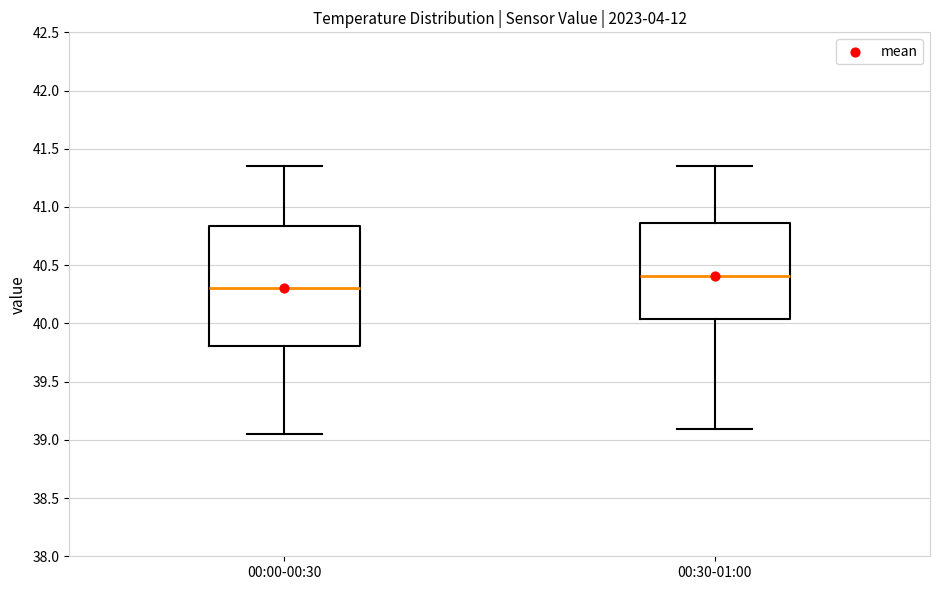

Comparing the boxes themselves (not the whiskers), which one is the tallest?

00:00-00:30